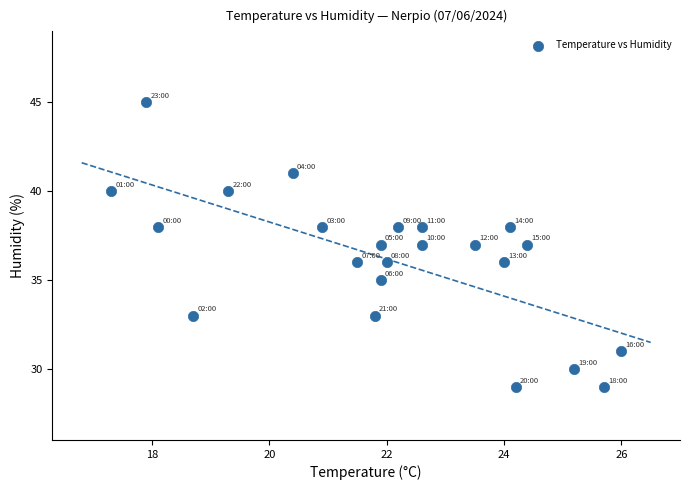

What is the range of Y values (max minus min)?

16